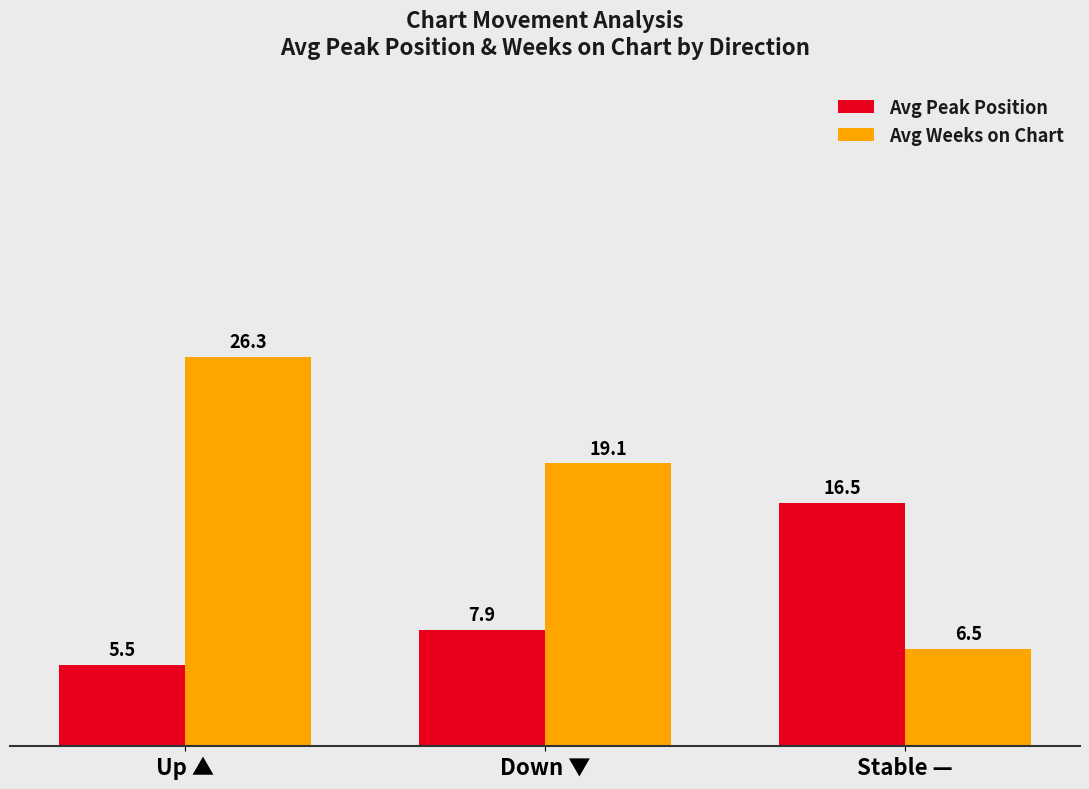

Rank the categories by Avg Peak Position value from highest to lowest.

Stable —, Down ▼, Up ▲